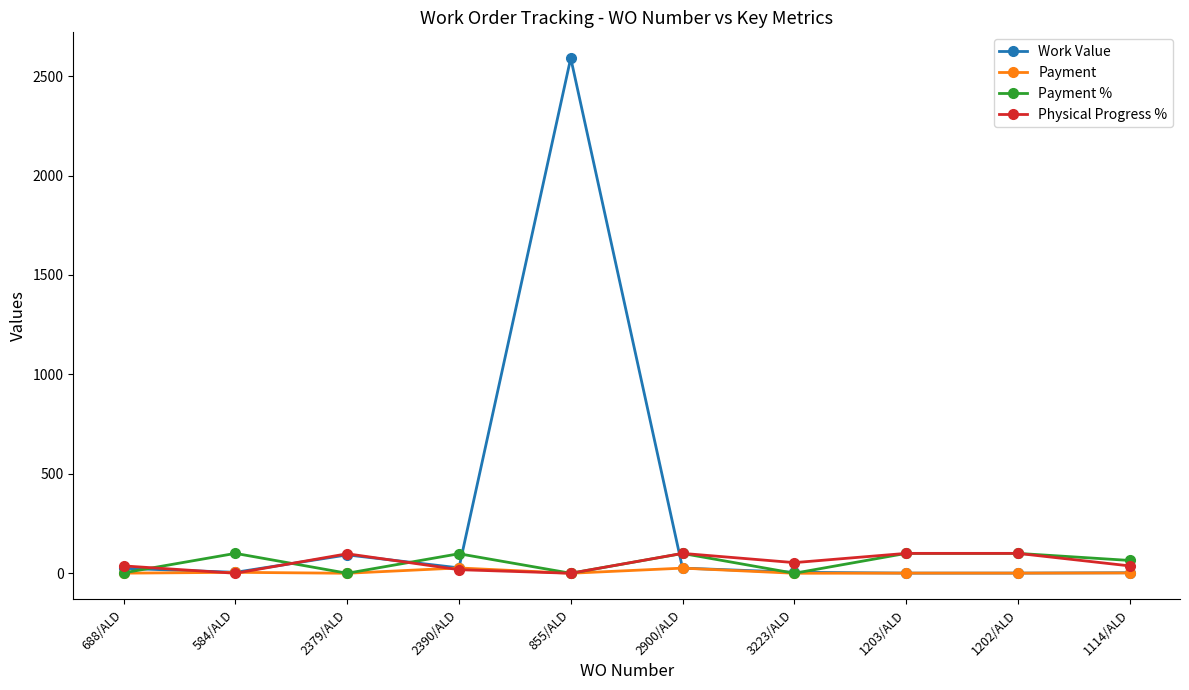

Which label corresponds to the largest value in the chart?

855/ALD